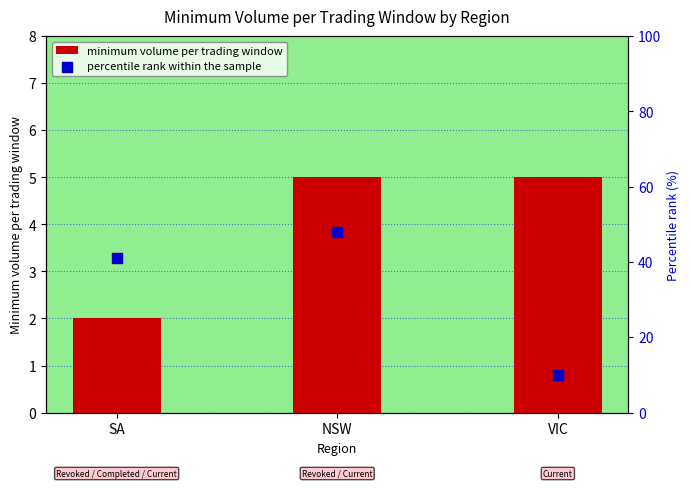

Which series reaches the maximum Y coordinate?

percentile rank within the sample